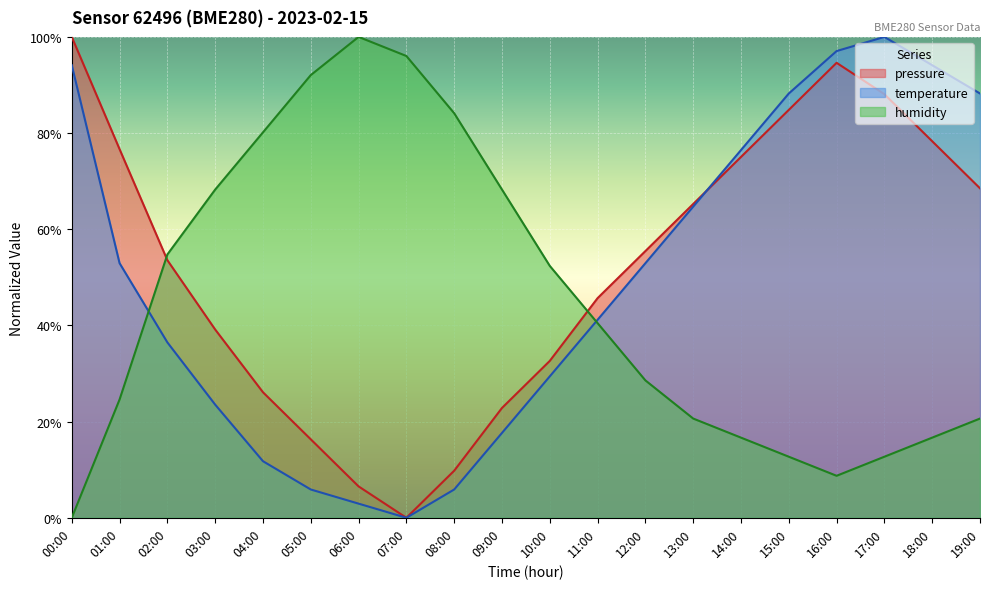

Rank the series by their average value, from lowest to highest.

humidity, temperature, pressure